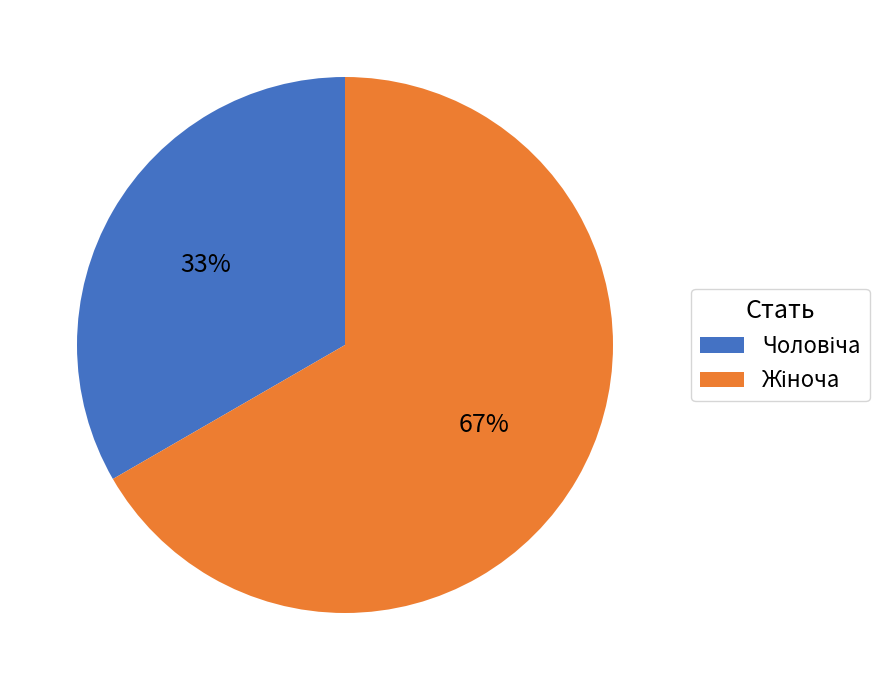

Is there a majority slice in this chart?

Yes